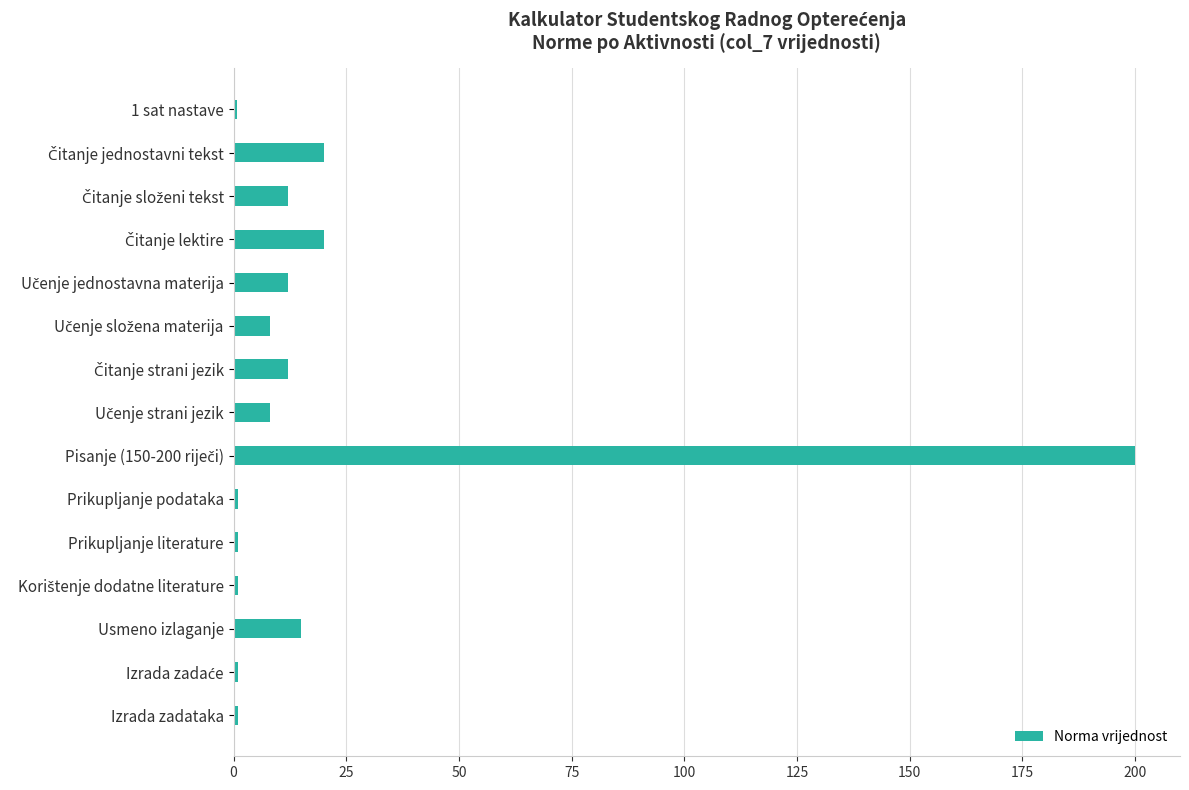

What is the greatest value displayed?

200.0